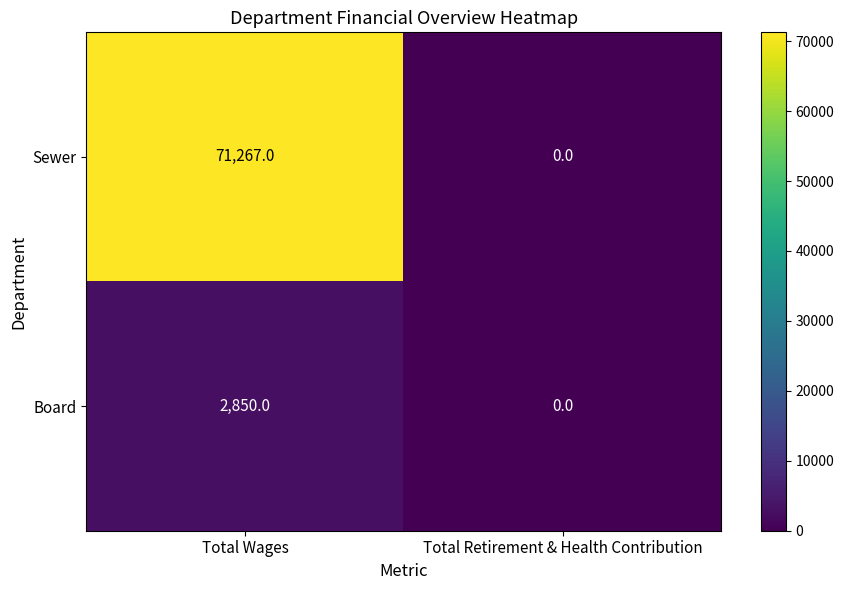

The value of Board at Total Retirement & Health Contribution is 0. True or false?

True